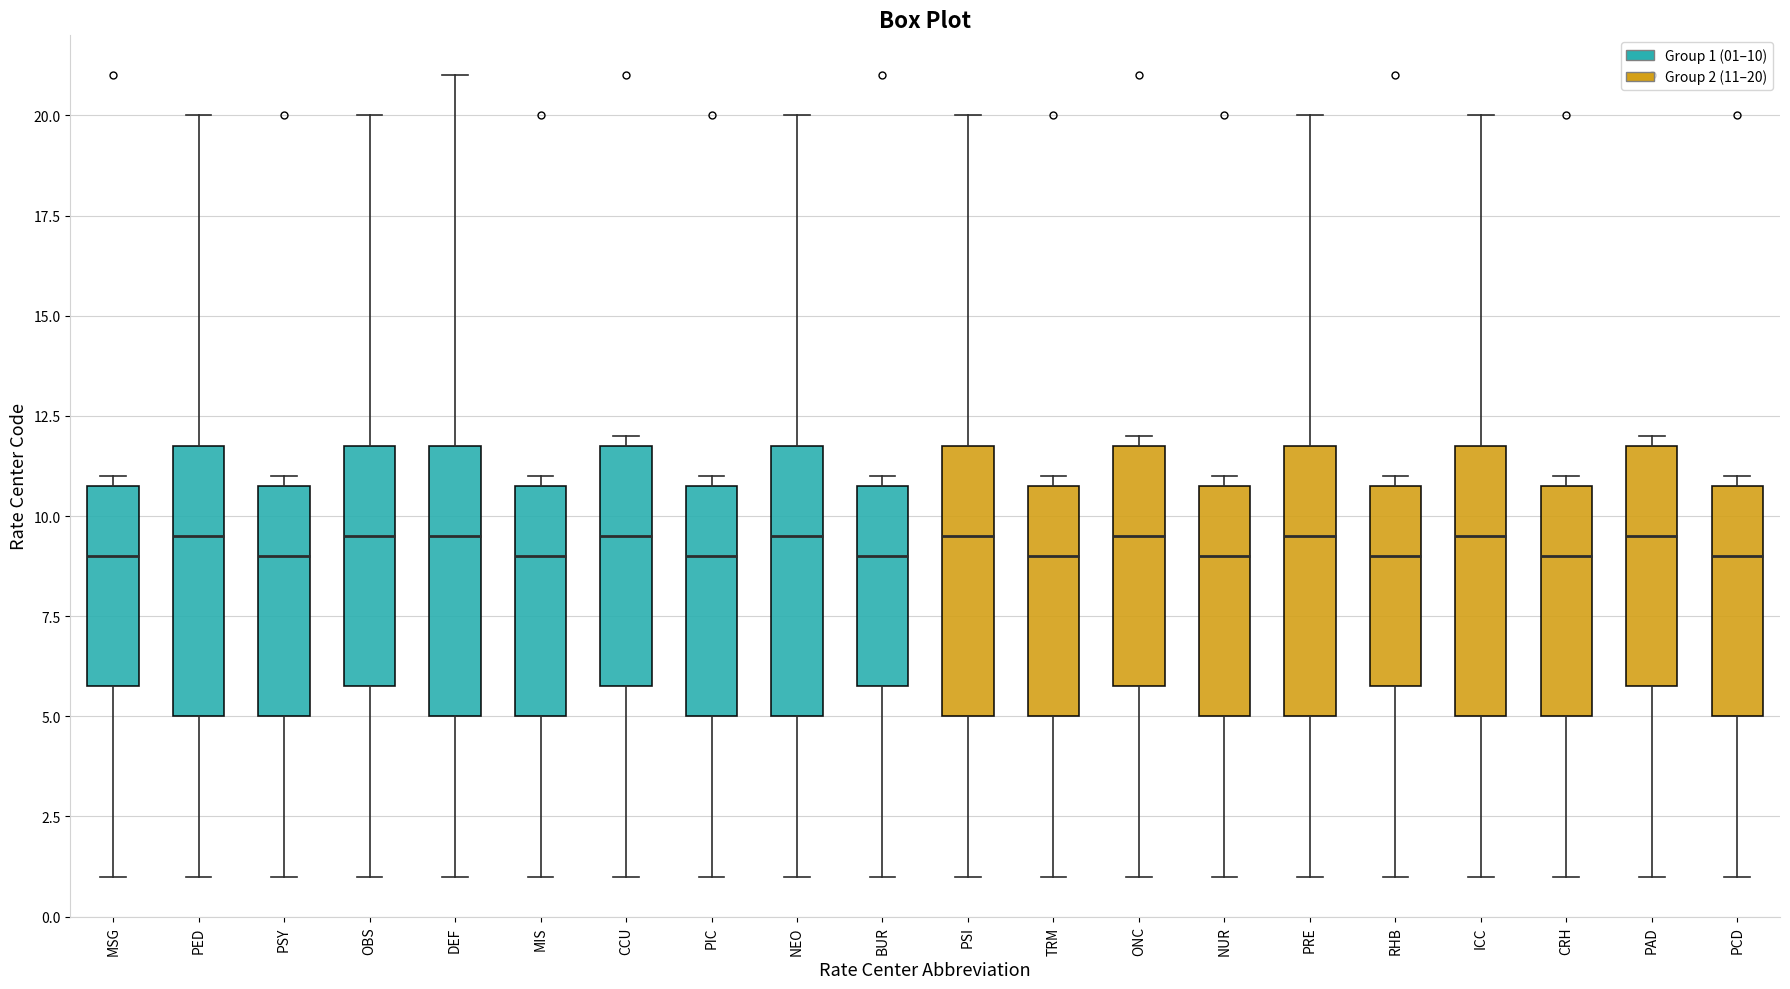

Where does the median line of the box for BUR sit on the y-axis? The values are not printed on the chart, so give them approximately, as read against the axis.

9.0